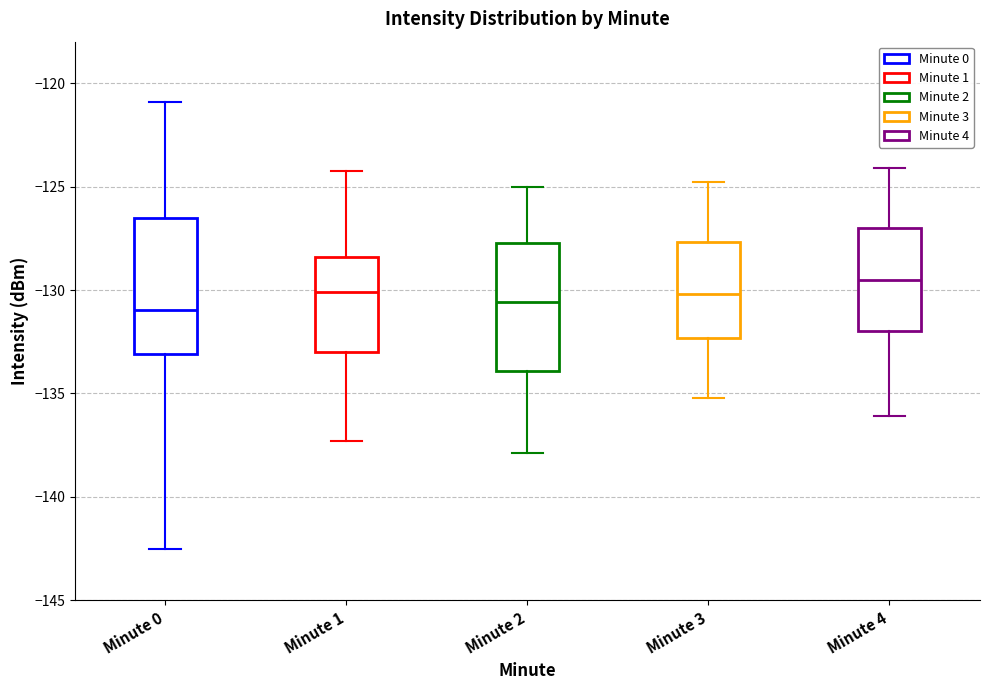

Reading left to right, transcribe this box plot: for each box, give where its median line is, the range the box spans, and where its two whiskers end, as read against the y-axis. The values are not printed on the chart, so give them approximately, as read against the axis.

Minute 0: median -131.0, box -133.0 to -126.5, whiskers -142.5 to -121.0
Minute 1: median -130.0, box -133.0 to -128.5, whiskers -137.5 to -124.0
Minute 2: median -130.5, box -134.0 to -127.5, whiskers -138.0 to -125.0
Minute 3: median -130.0, box -132.5 to -127.5, whiskers -135.0 to -125.0
Minute 4: median -129.5, box -132.0 to -127.0, whiskers -136.0 to -124.0